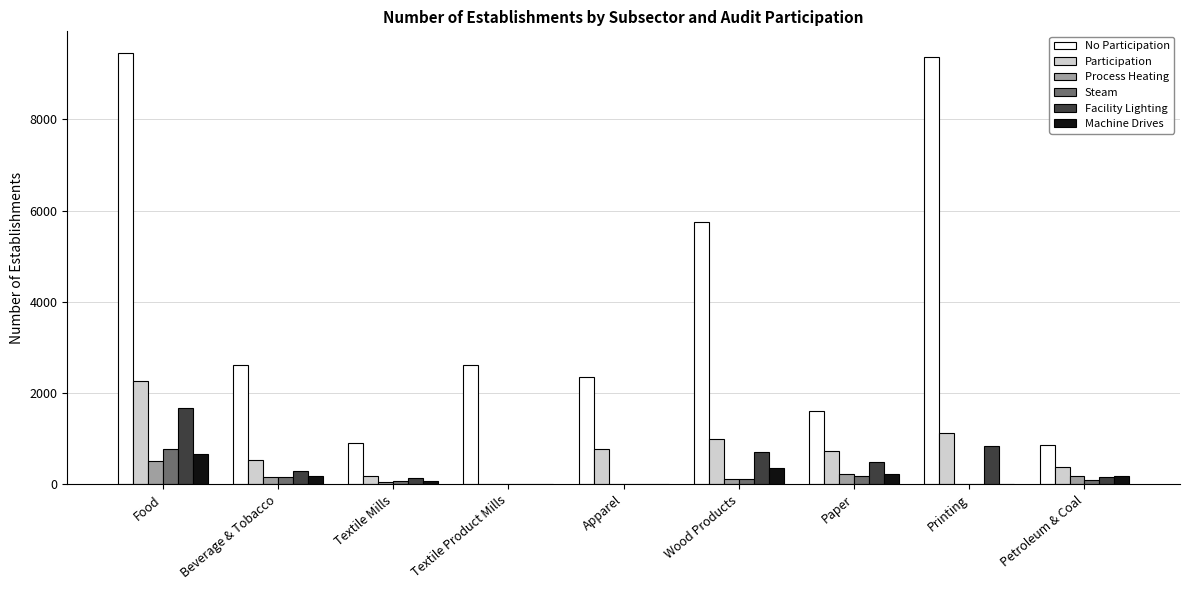

Which series has the largest total across all categories?

No Participation